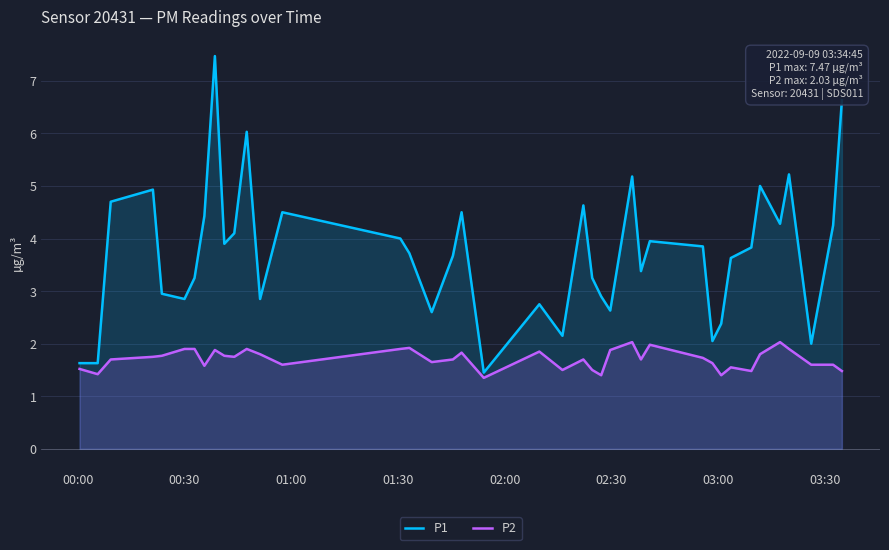

True or false: P2 and P1 intersect in this chart.

False